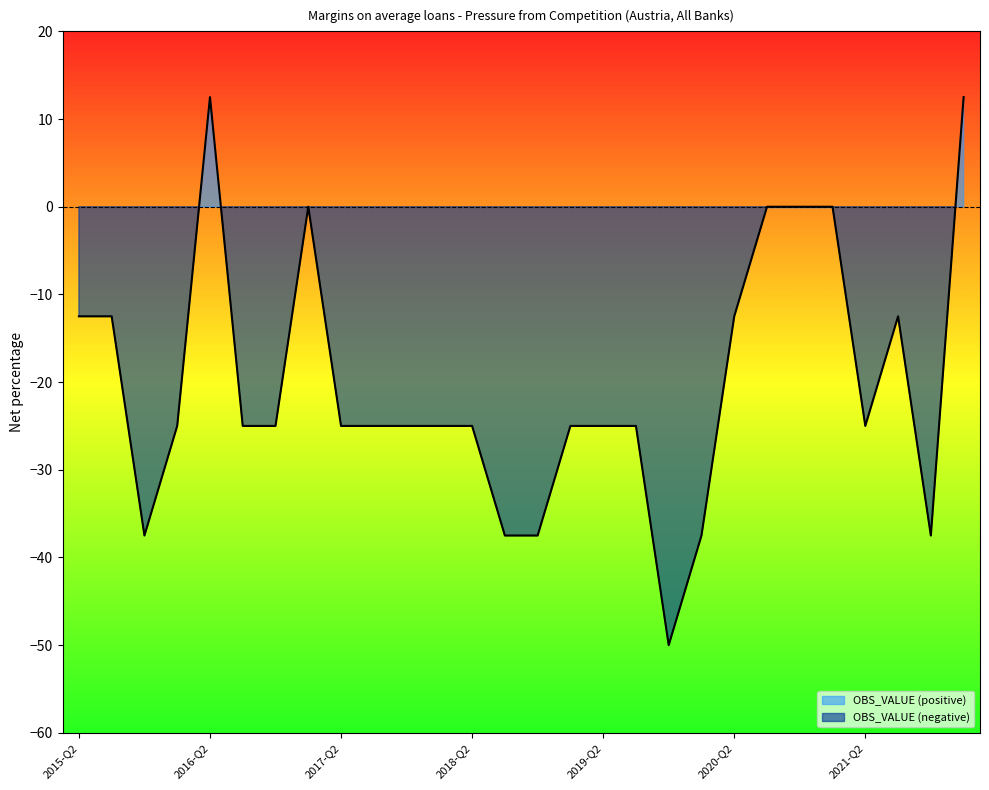

Rank the categories by value from lowest to highest.

2019-Q4, 2015-Q4, 2018-Q3, 2018-Q4, 2020-Q1, 2021-Q4, 2016-Q1, 2016-Q3, 2016-Q4, 2017-Q2, 2017-Q3, 2017-Q4, 2018-Q1, 2018-Q2, 2019-Q1, 2019-Q2, 2019-Q3, 2021-Q2, 2015-Q2, 2015-Q3, 2020-Q2, 2021-Q3, 2017-Q1, 2020-Q3, 2020-Q4, 2021-Q1, 2016-Q2, 2022-Q1